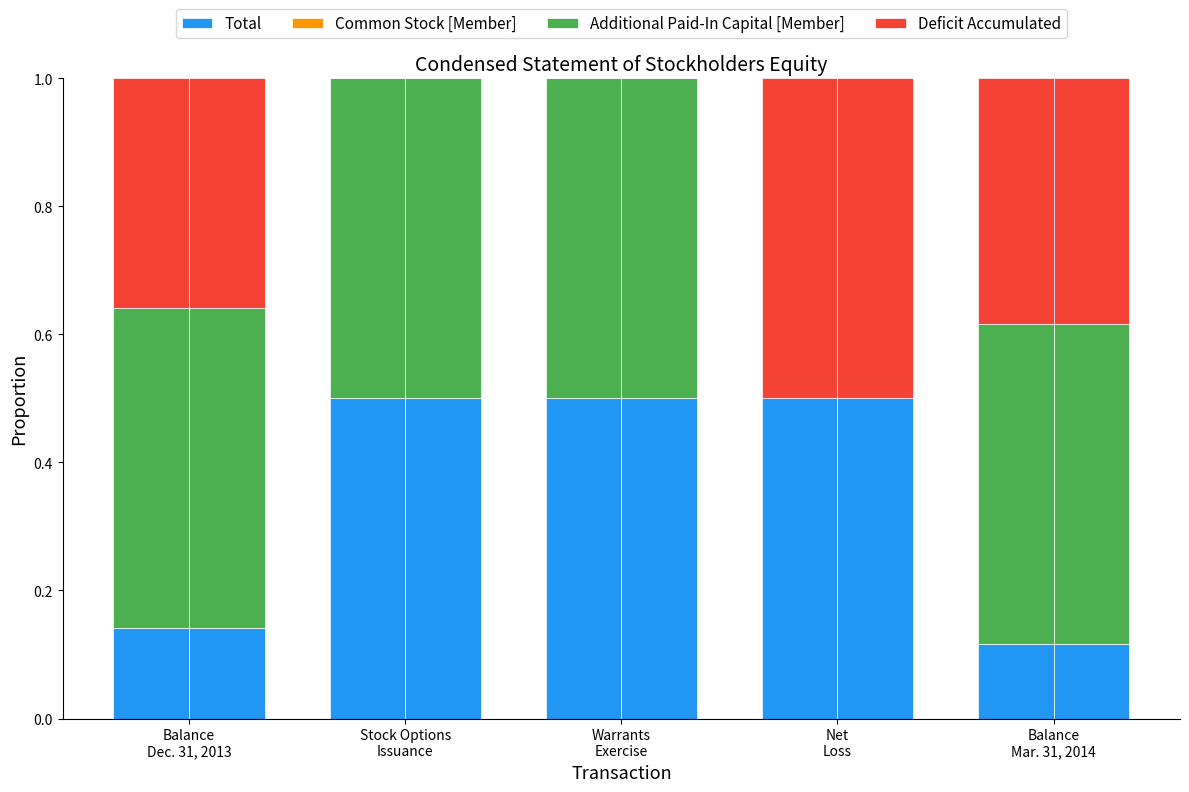

Which series has the largest range (max minus min)?

Deficit Accumulated